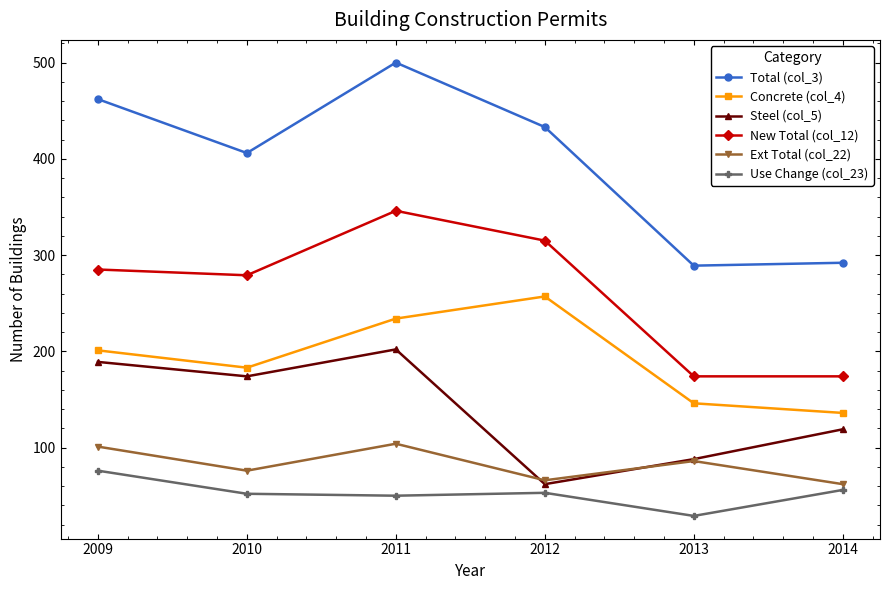

What is the maximum value for Ext Total (col_22)?

104